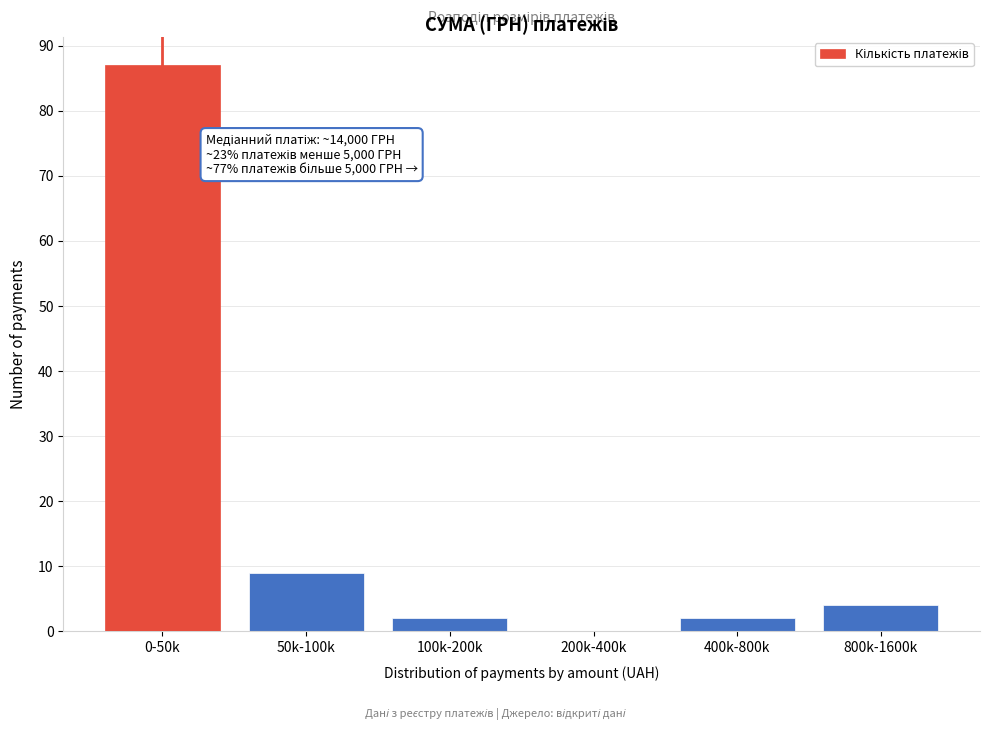

Reading left to right, extract all data points from this chart.

0-50k=87	50k-100k=9	100k-200k=2	200k-400k=0	400k-800k=2	800k-1600k=4